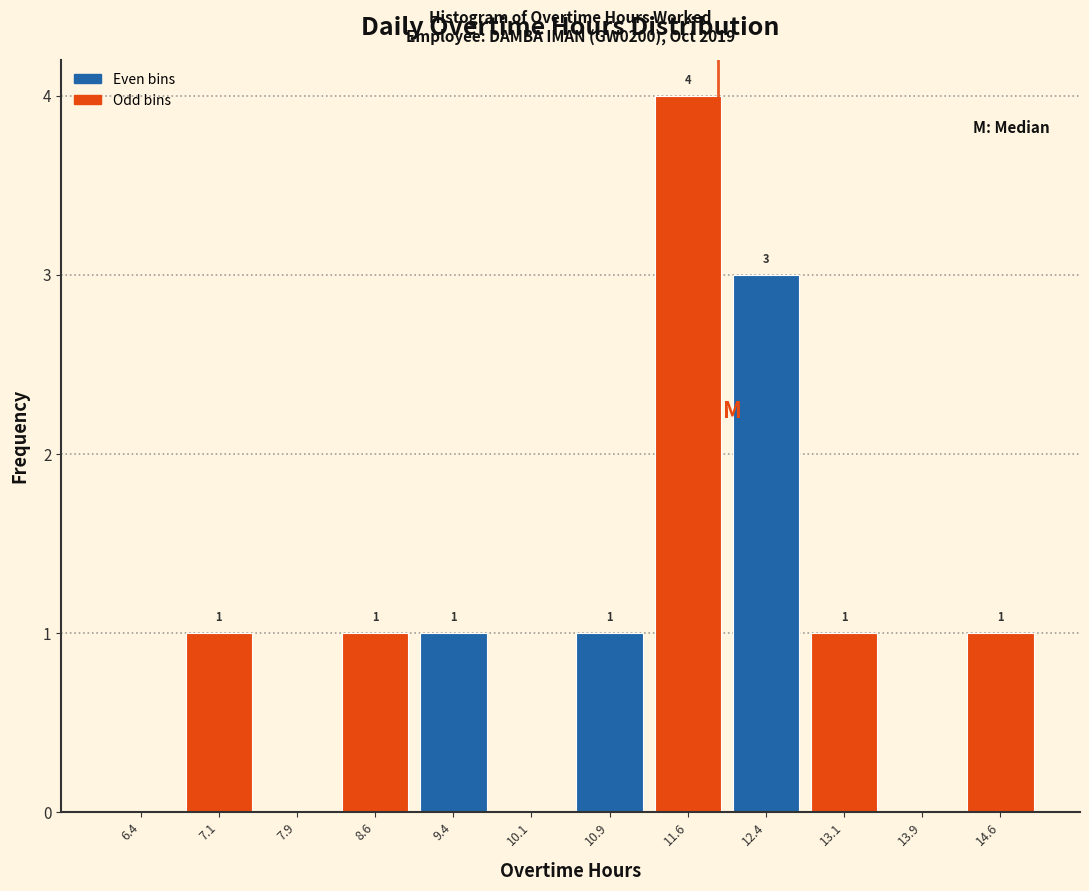

Which range on the x-axis has the tallest bar?

11.25 to 12.00